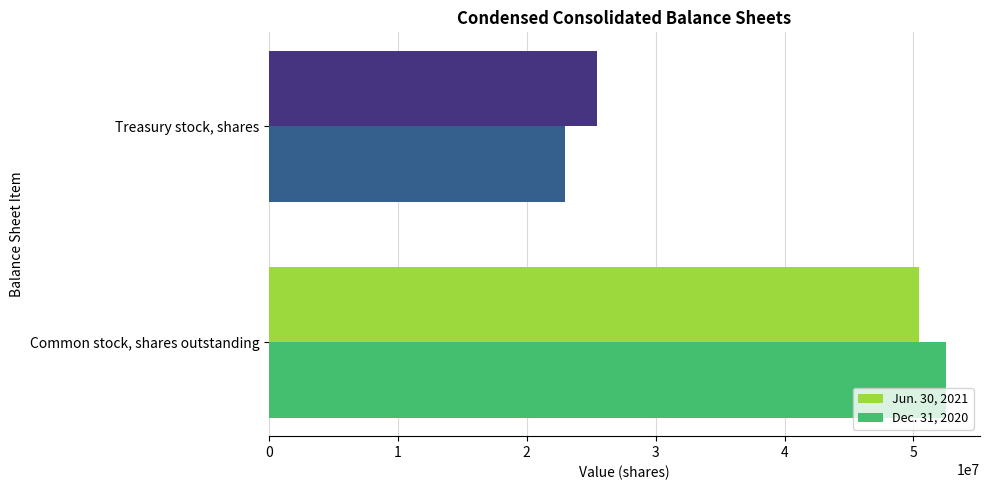

Which series changed the most between Common stock, shares outstanding and Treasury stock, shares?

Dec. 31, 2020